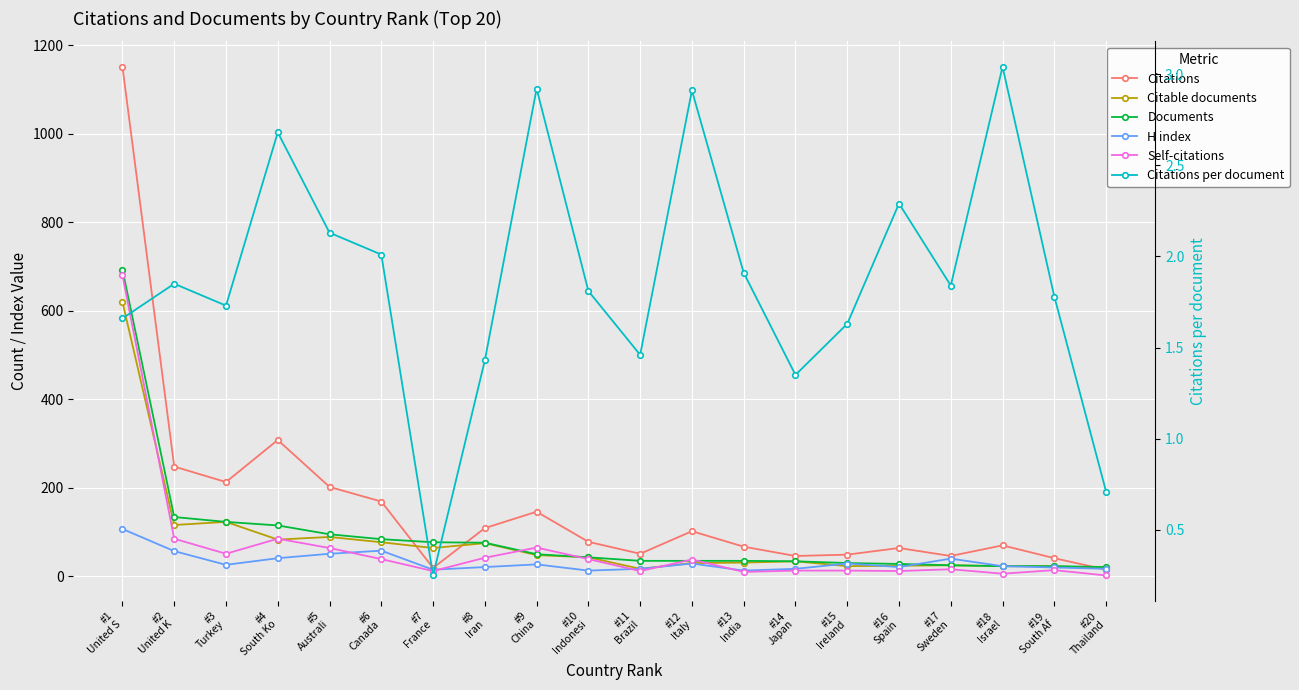

Which series has the largest total across all categories?

Citations